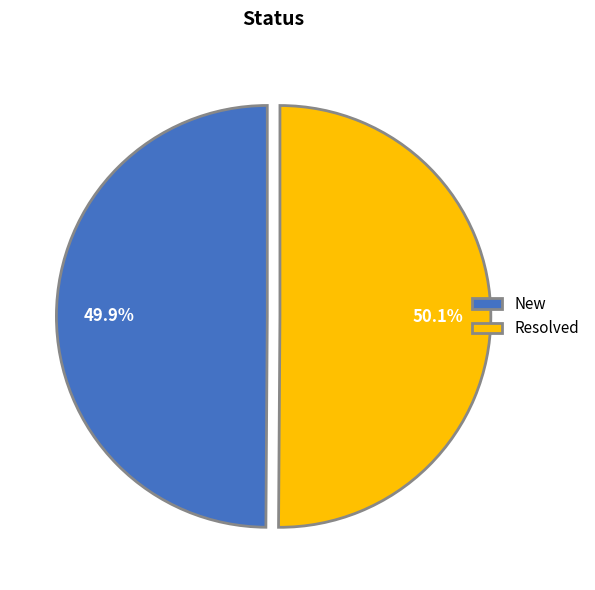

Do Resolved and New together represent more than half of the pie?

Yes